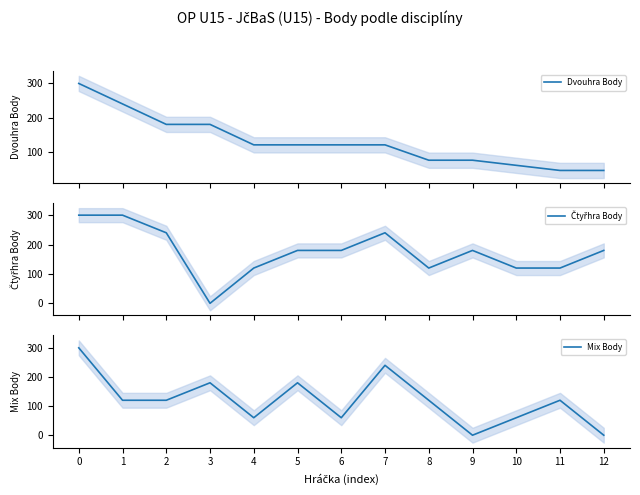

What is the difference between the highest and lowest values at 7?

120